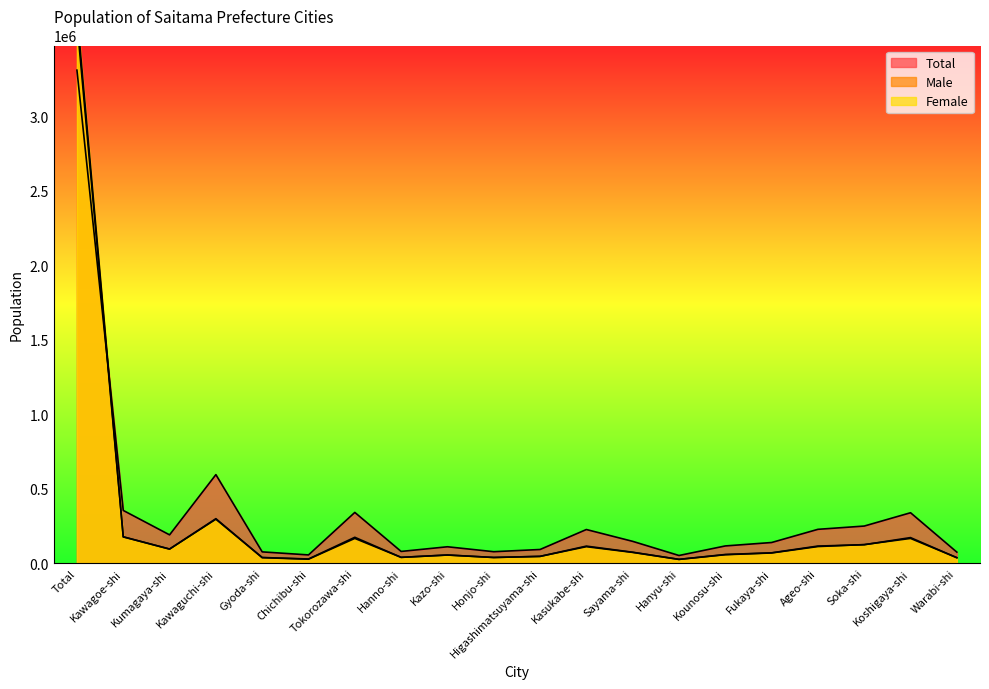

What is the spread (max minus min) of values at Sayama-shi?

74201